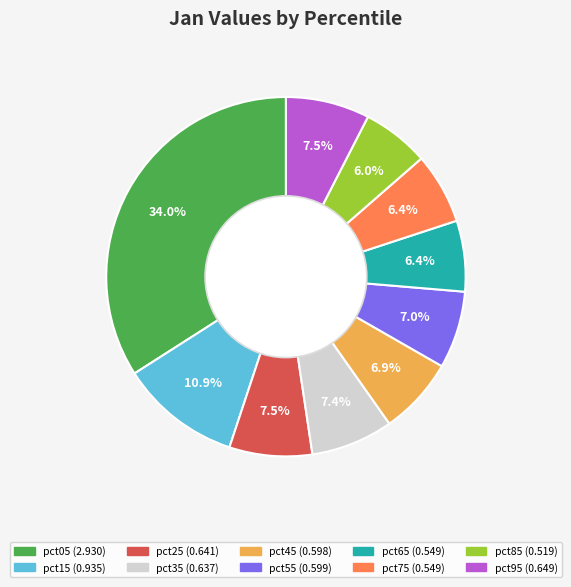

To the nearest percent, what portion does pct45 represent?

7%